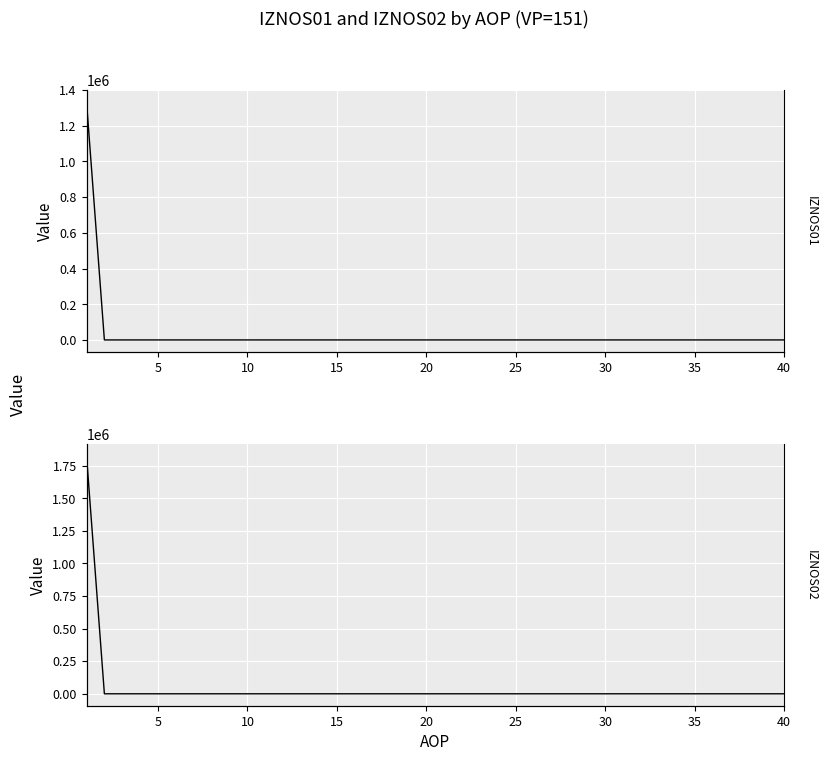

Is this an area chart (filled region under the line)?

No